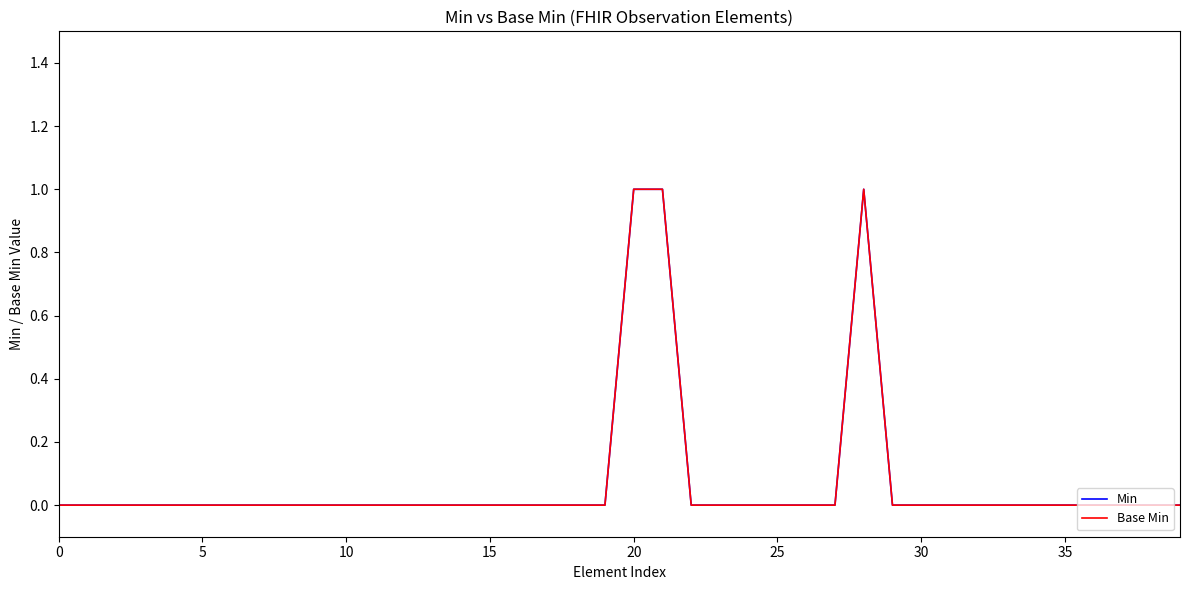

Is this an area chart (filled region under the line)?

No